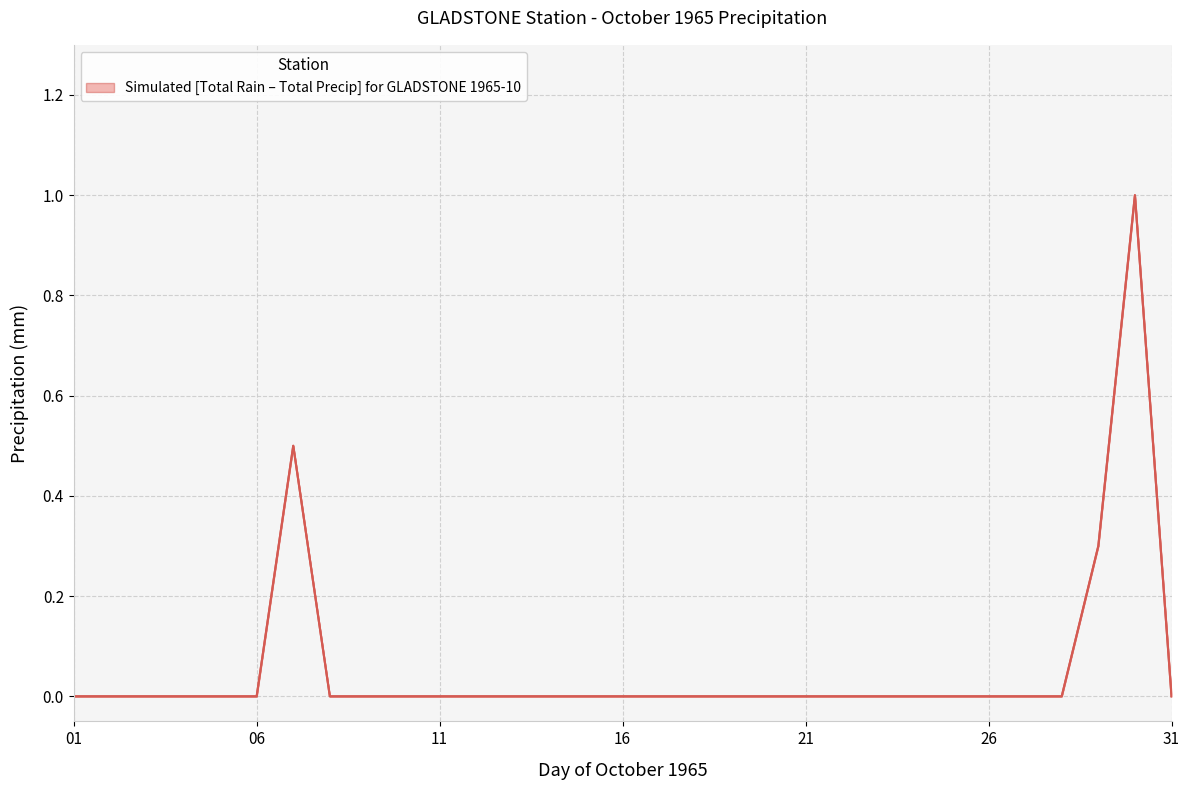

True or false: the data shows 0.3 at 11.

False